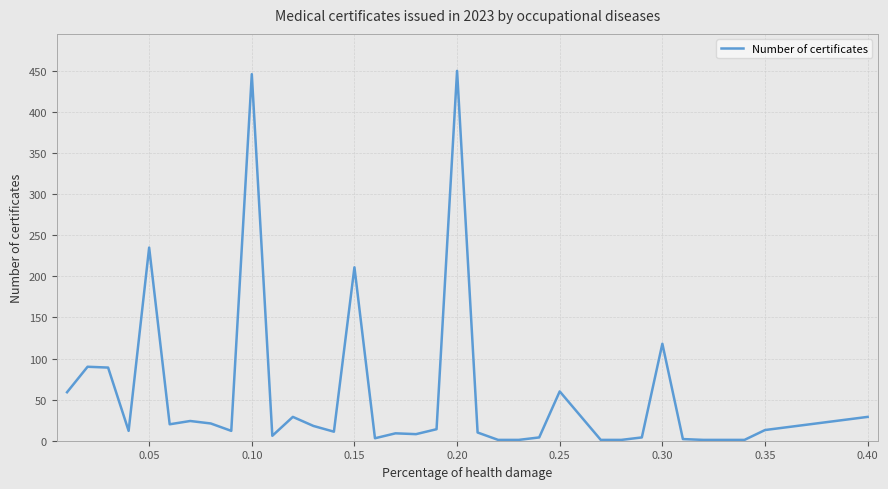

What is the greatest value displayed?

450